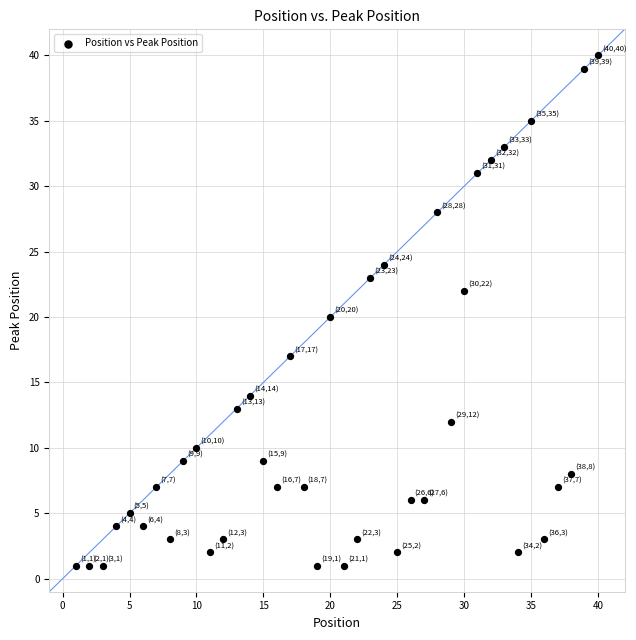

What is the range of Y values (max minus min)?

39